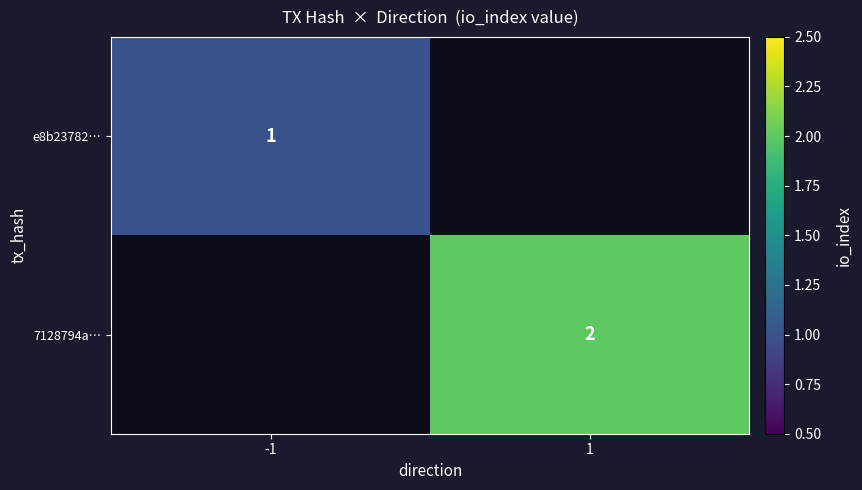

True or false: 7128794a… has a value of 2 at 1.

True